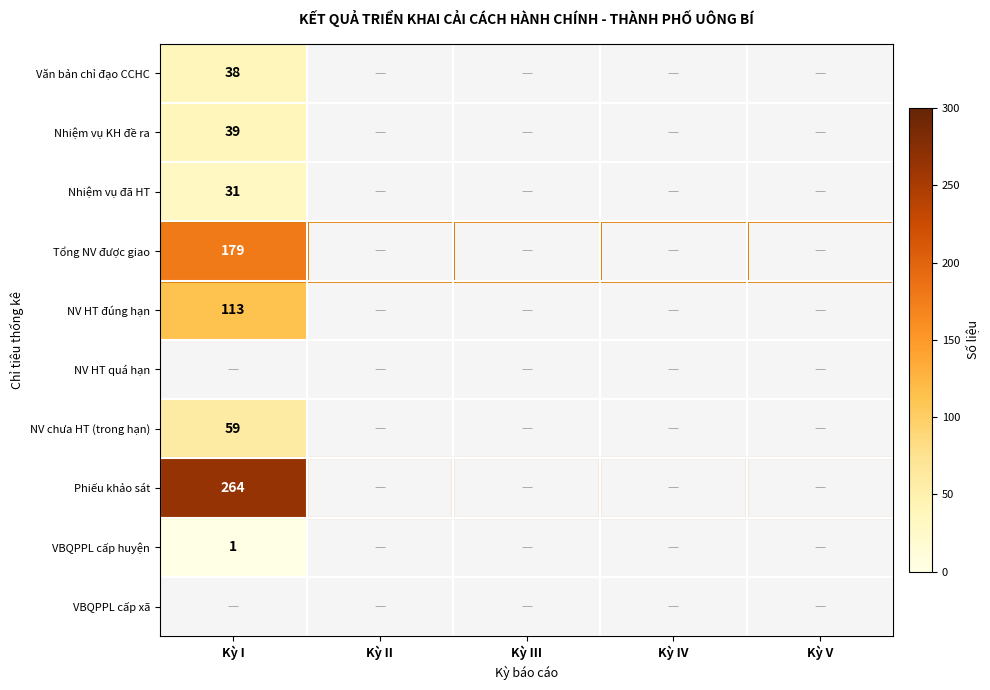

Is it true that Nhiệm vụ đã HT equals 31 at Kỳ I?

True